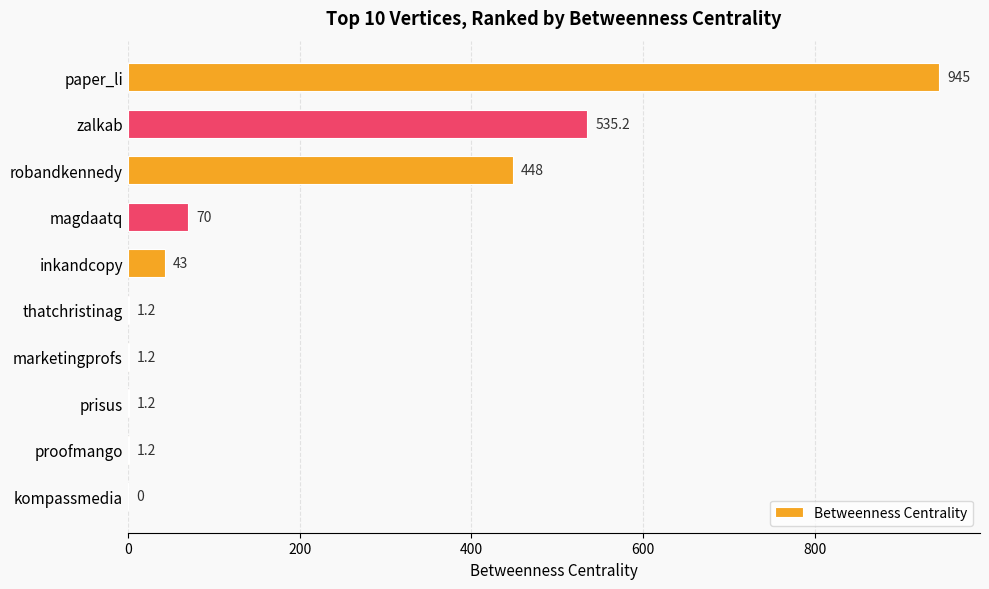

How many data points does each series have?

10